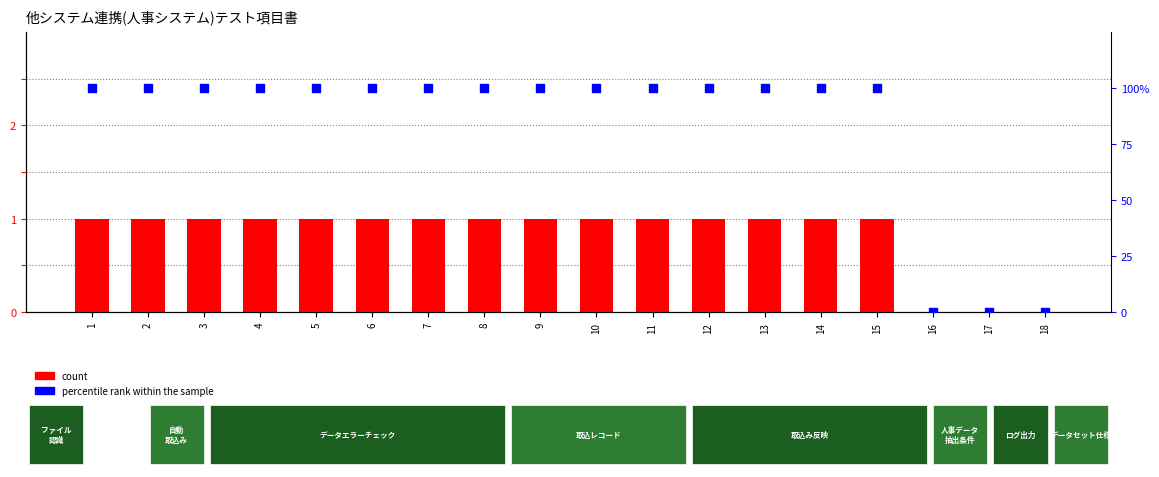

Which series has the widest spread of Y values?

percentile rank within the sample